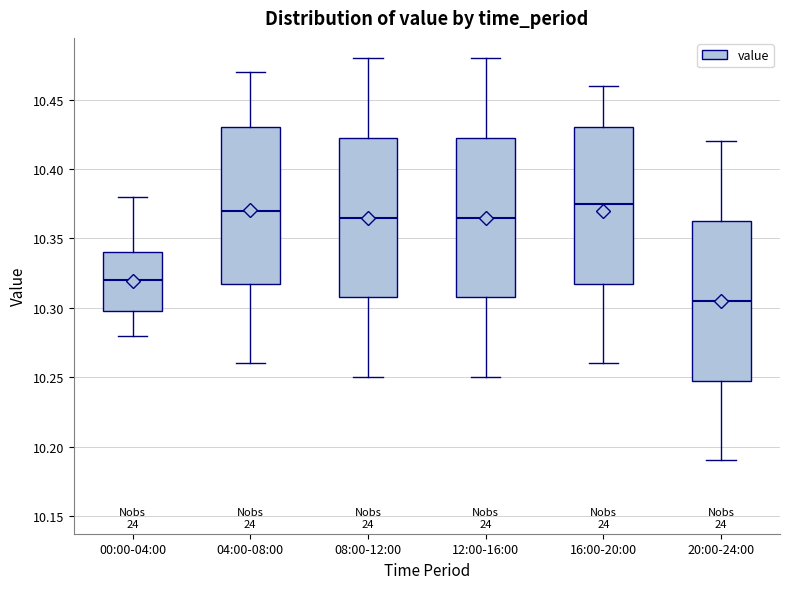

Reading left to right, transcribe this box plot: for each box, give where its median line is, the range the box spans, and where its two whiskers end, as read against the y-axis. The values are not printed on the chart, so give them approximately, as read against the axis.

00:00-04:00: median 10.320, box 10.300 to 10.340, whiskers 10.280 to 10.380
04:00-08:00: median 10.370, box 10.320 to 10.430, whiskers 10.260 to 10.470
08:00-12:00: median 10.365, box 10.310 to 10.425, whiskers 10.250 to 10.480
12:00-16:00: median 10.365, box 10.310 to 10.425, whiskers 10.250 to 10.480
16:00-20:00: median 10.375, box 10.320 to 10.430, whiskers 10.260 to 10.460
20:00-24:00: median 10.305, box 10.250 to 10.365, whiskers 10.190 to 10.420